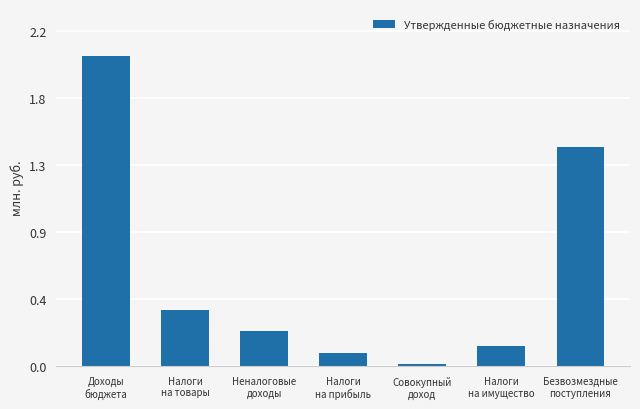

Are the bars horizontal?

No